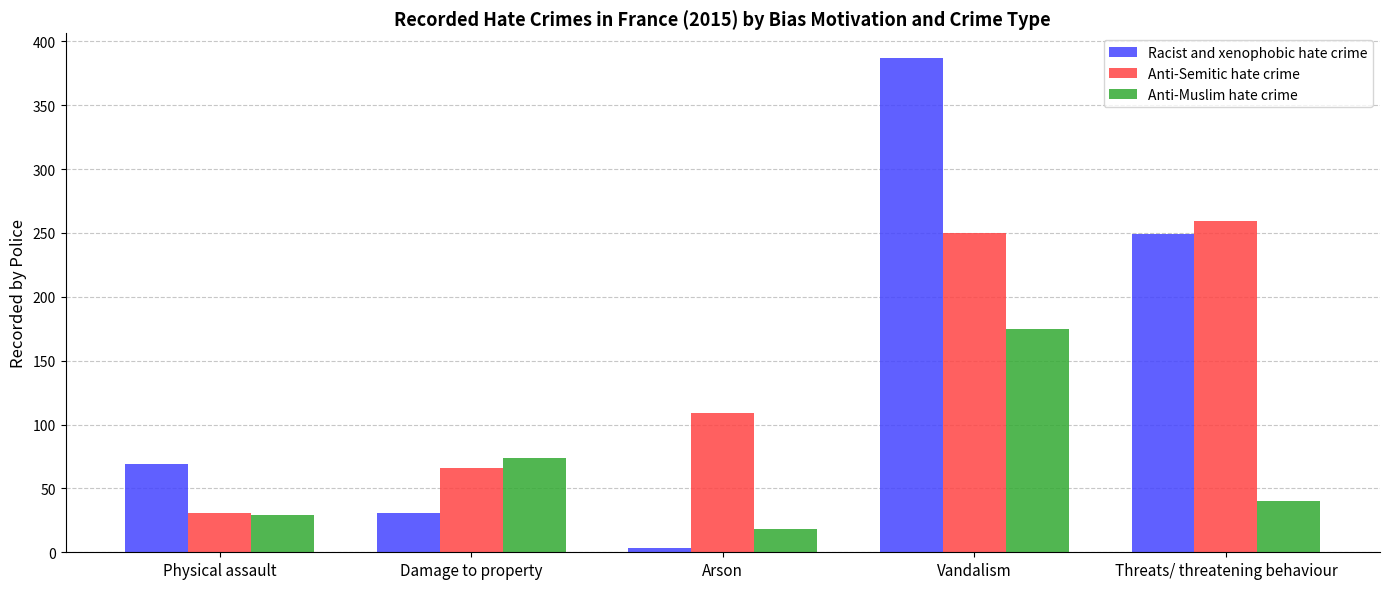

What are all the series names shown in the legend?

Racist and xenophobic hate crime, Anti-Semitic hate crime, Anti-Muslim hate crime